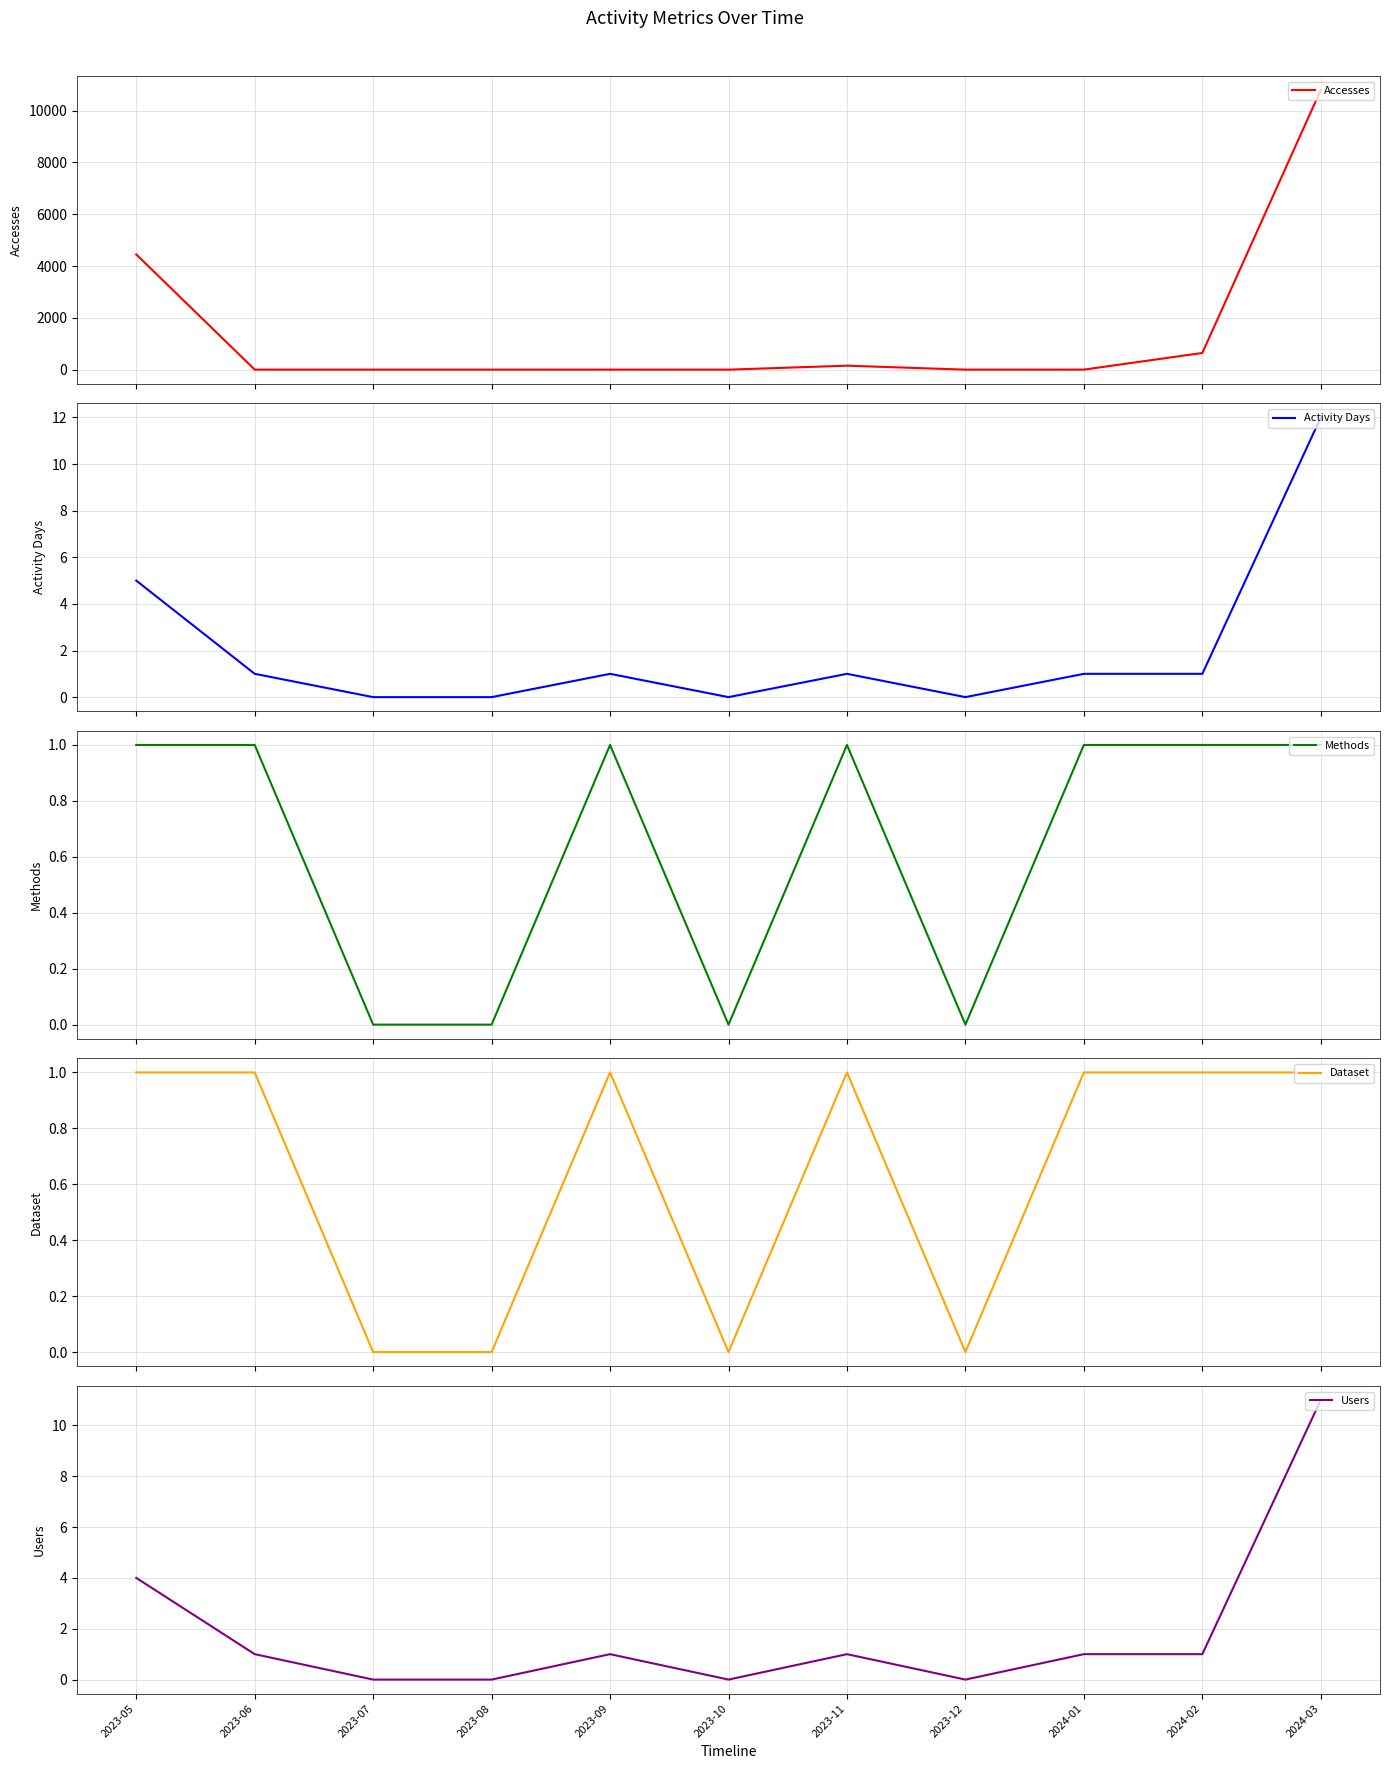

At which label is Activity Days closest to 6?

2023-05